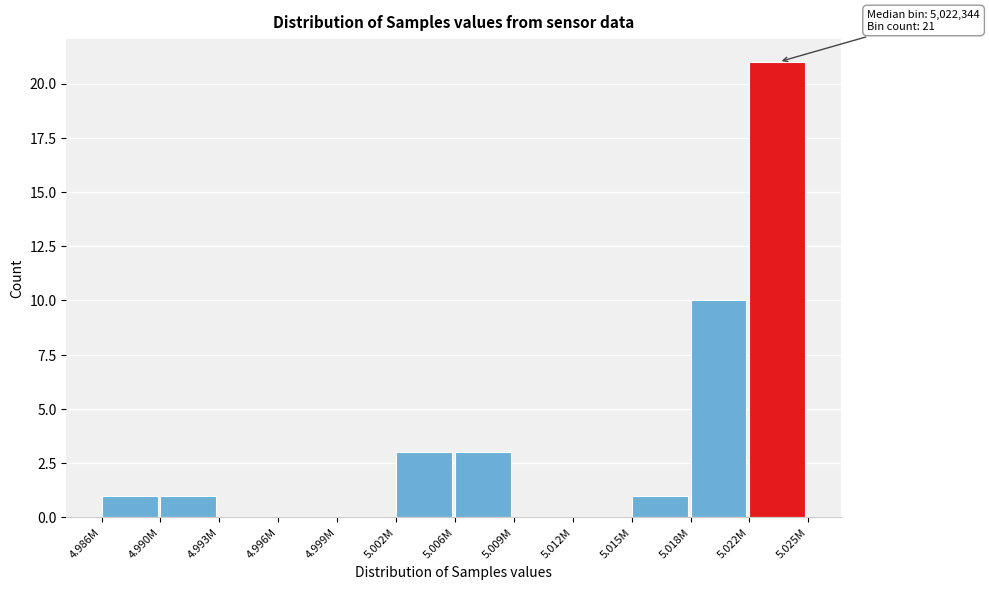

Reading right to left, transcribe all the data shown in this chart.

5.022M=21	5.018M=10	5.015M=1	5.012M=0	5.009M=0	5.006M=3	5.002M=3	4.999M=0	4.996M=0	4.993M=0	4.990M=1	4.986M=1